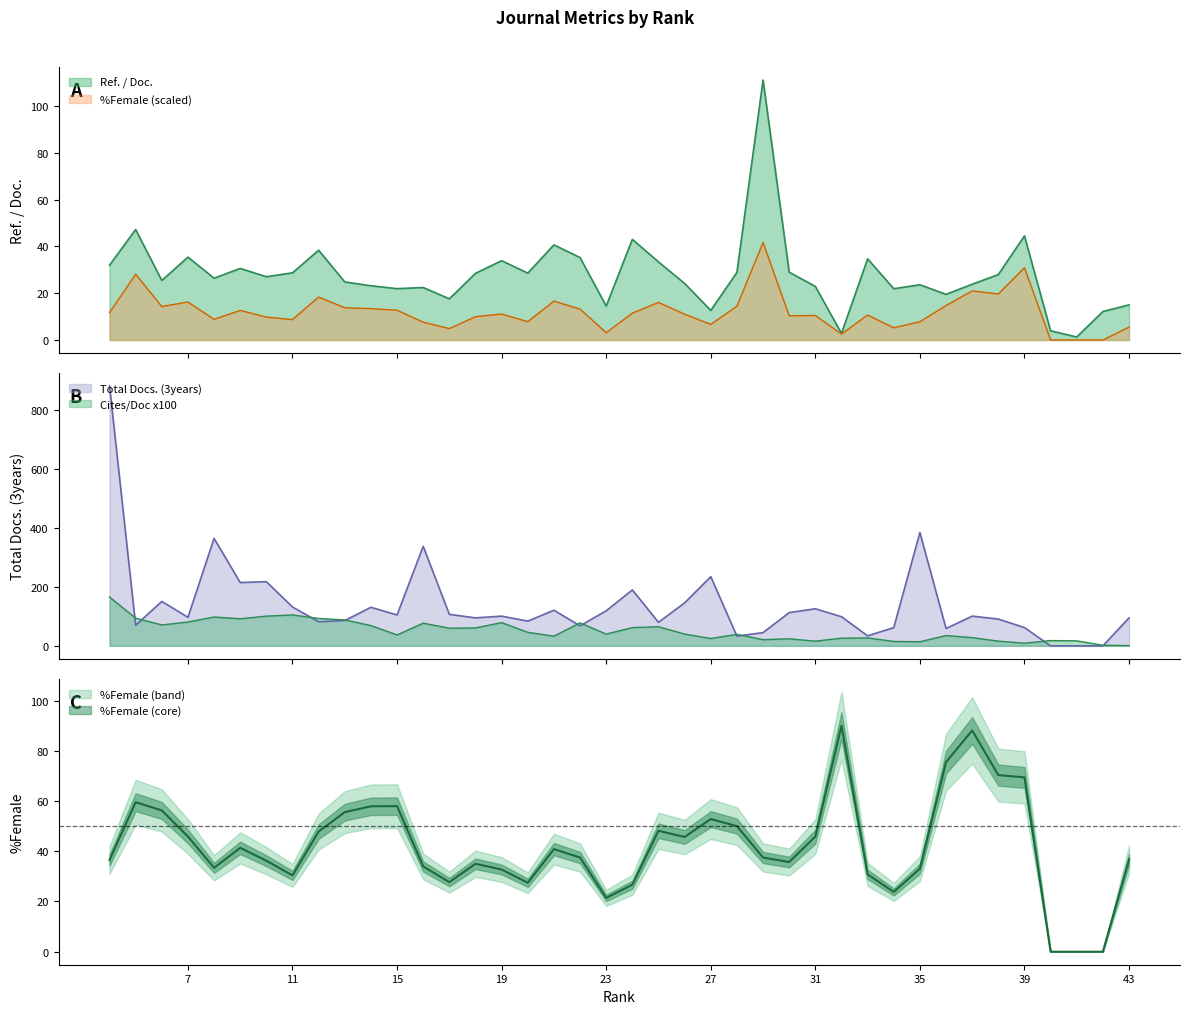

How many data points does each series have?

40